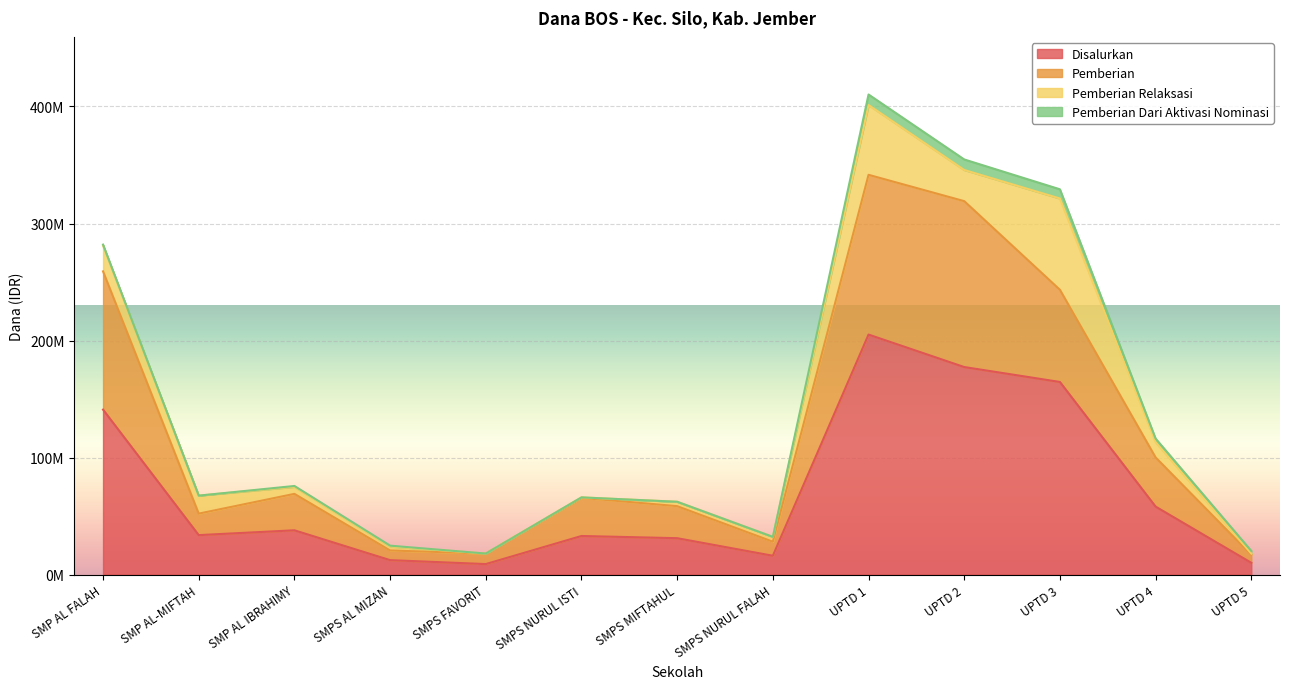

True or false: Pemberian and Disalurkan intersect in this chart.

False